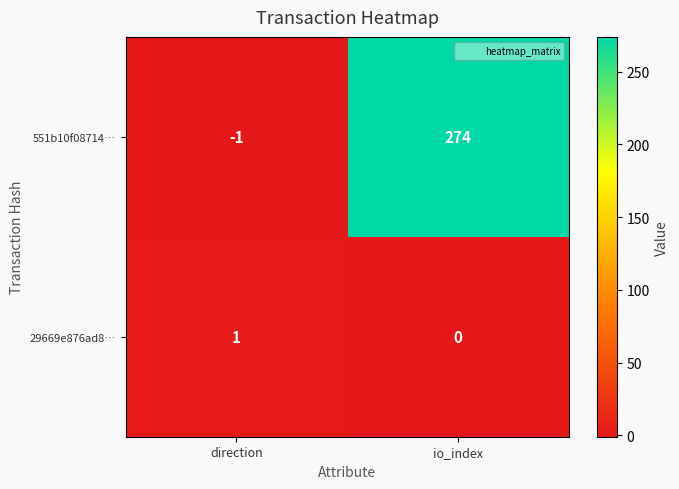

What is the difference between the maximum and minimum values in the 551b10f08714… series?

275